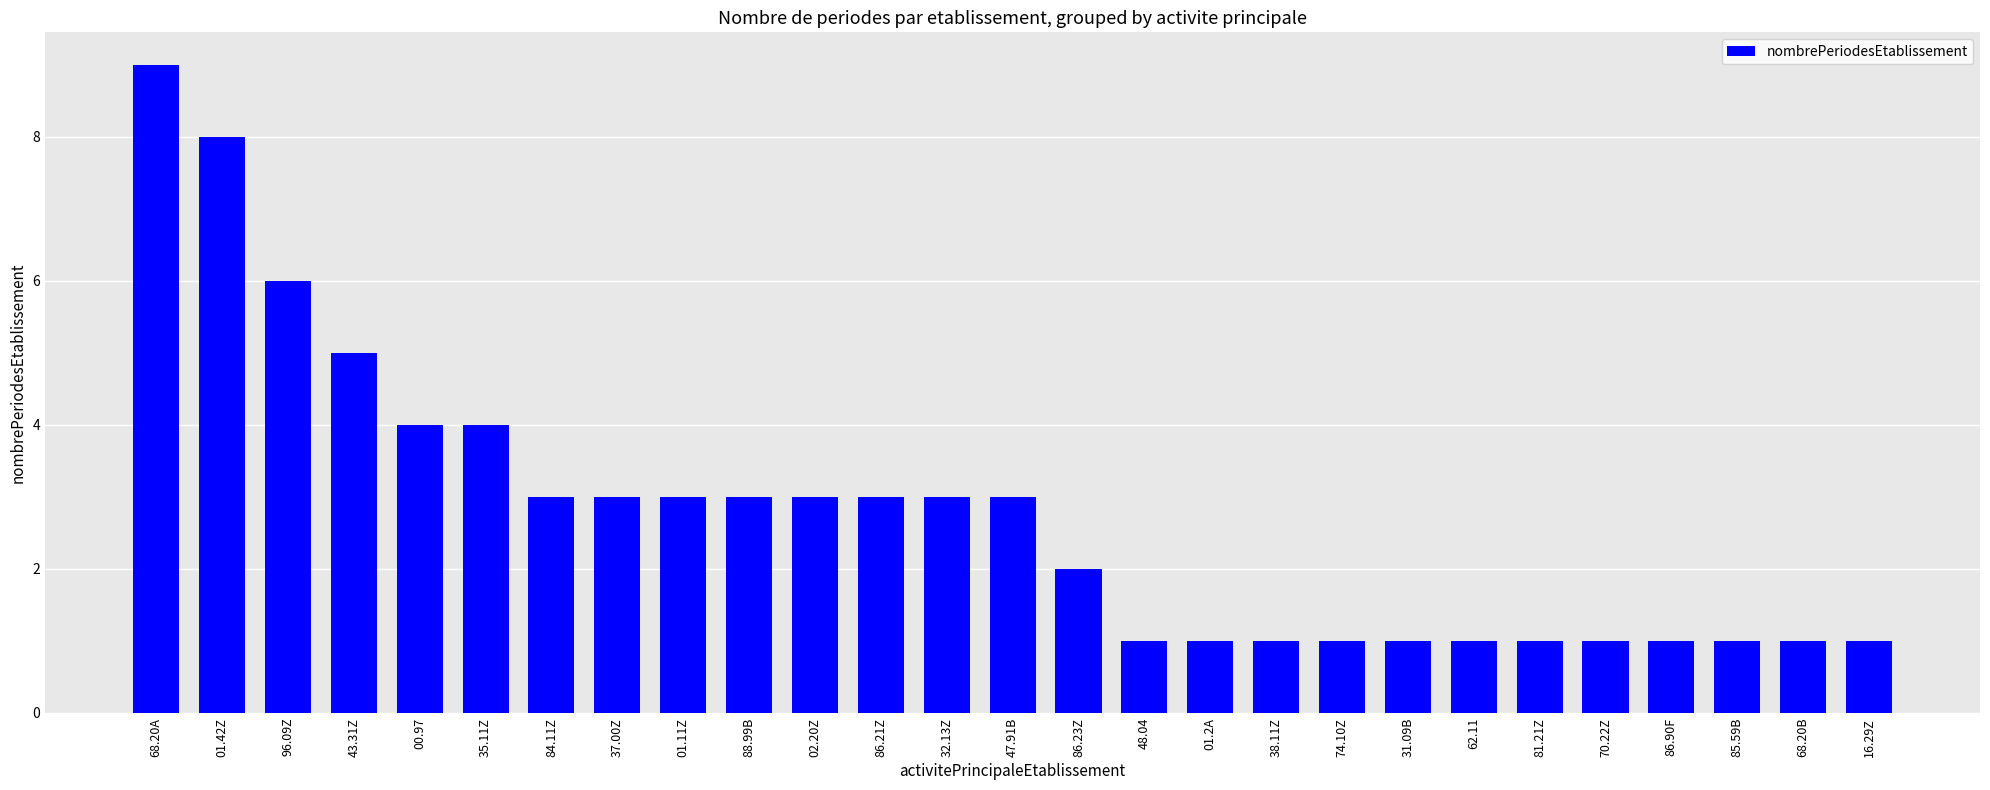

Approximately how many times larger is the value at 31.09B compared to 86.90F?

1.0